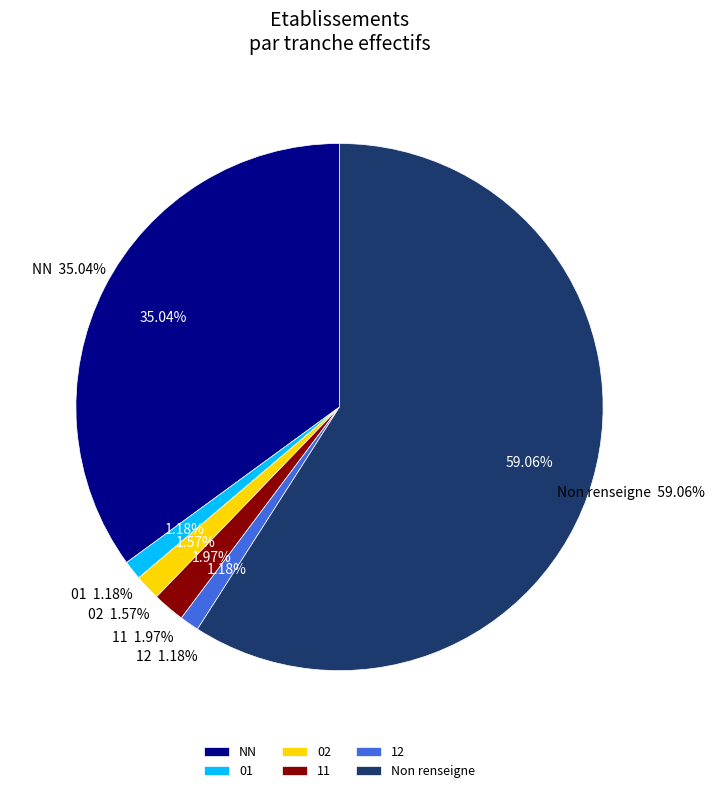

Does any single category account for the majority?

Yes